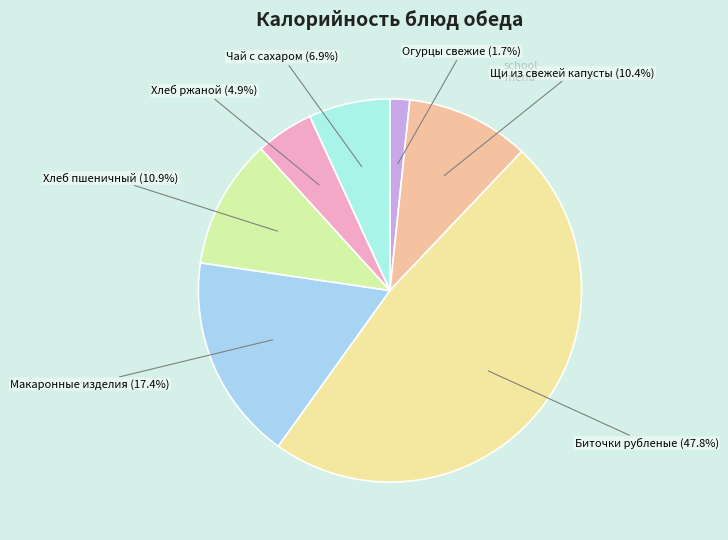

Count the number of slices in the pie.

7